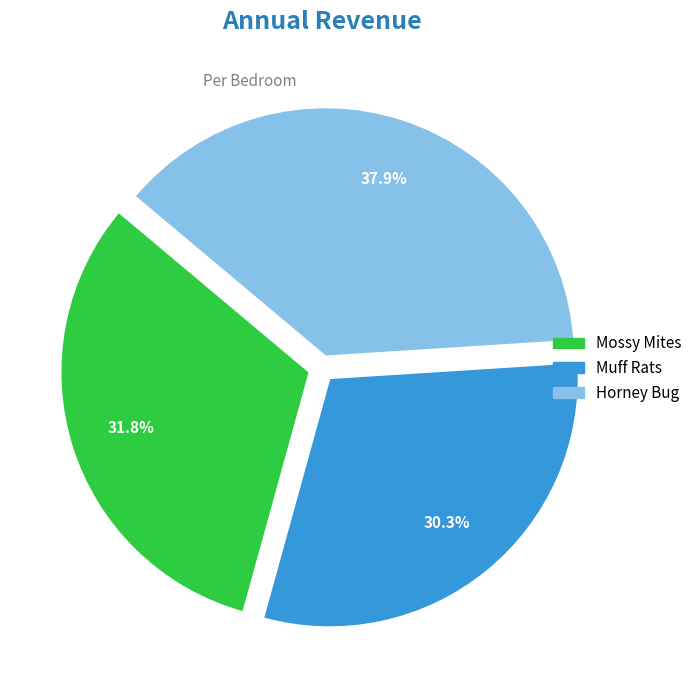

Is there a majority slice in this chart?

No